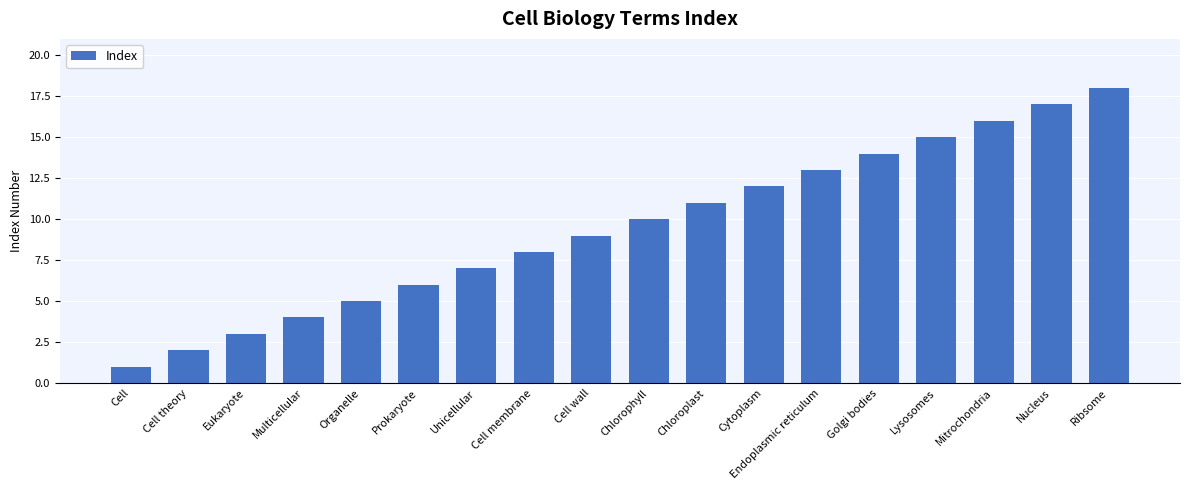

Reading left to right, list all the values displayed in this chart.

1	2	3	4	5	6	7	8	9	10	11	12	13	14	15	16	17	18